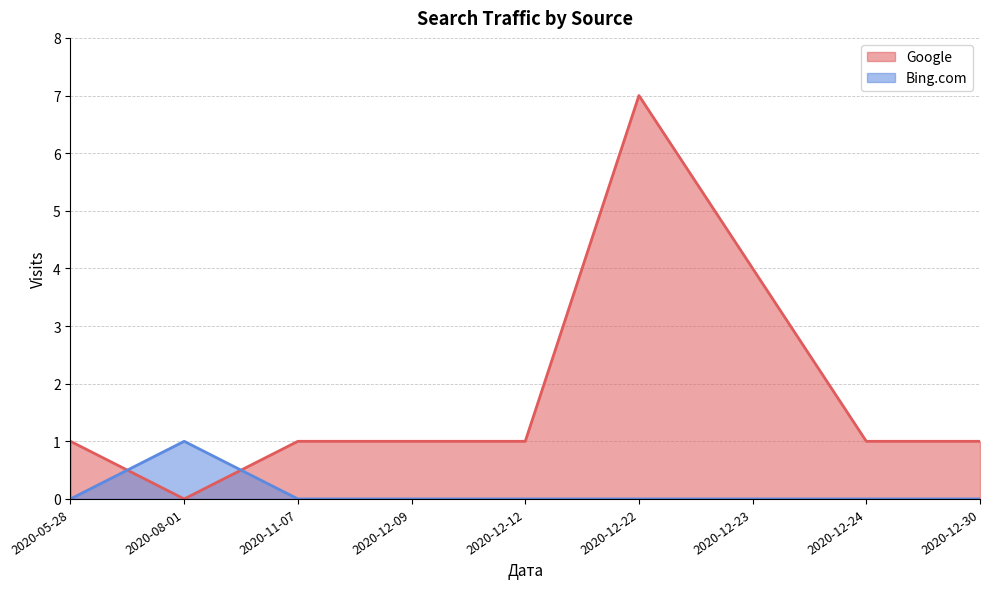

Count the Bing.com values in the range 0 to 1.

9